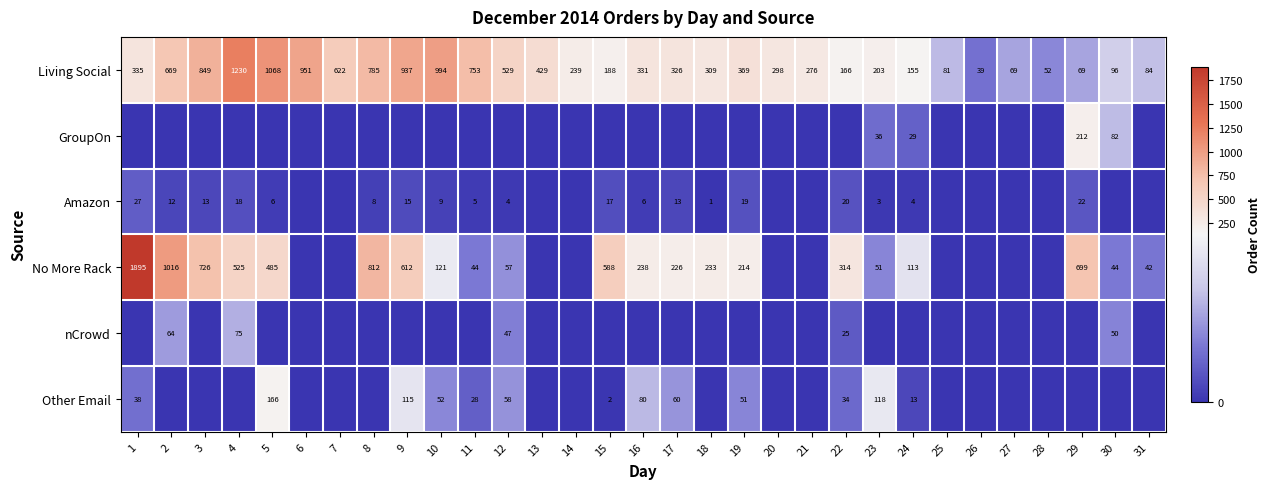

At which label is Living Social closest to 634?

7